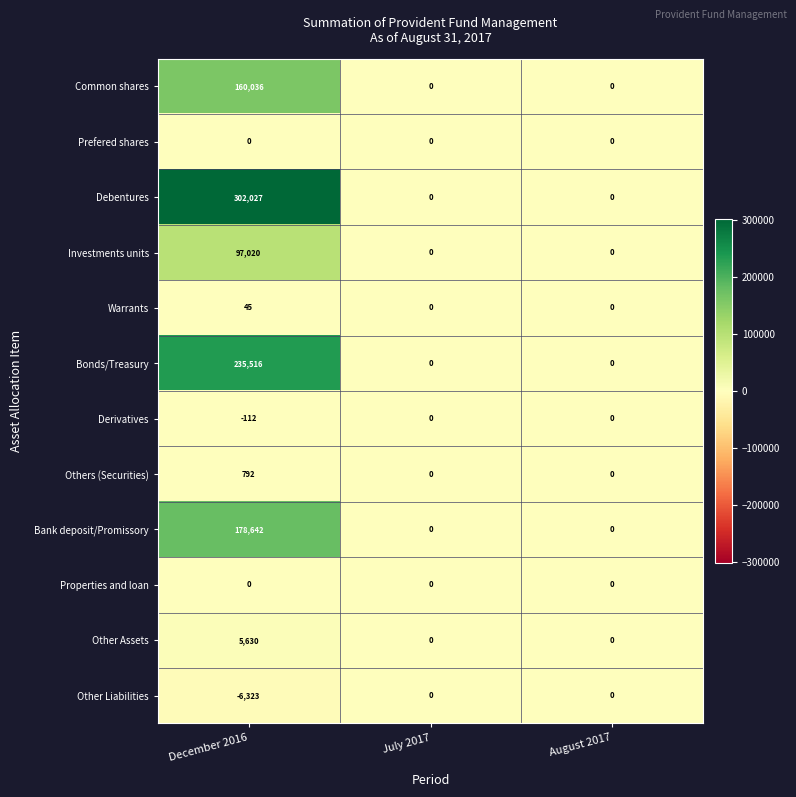

What is the difference between the Other Liabilities values at July 2017 and December 2016?

6323